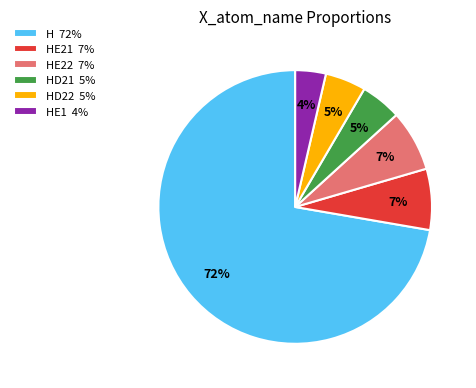

To the nearest percent, what is the average slice percentage?

17%